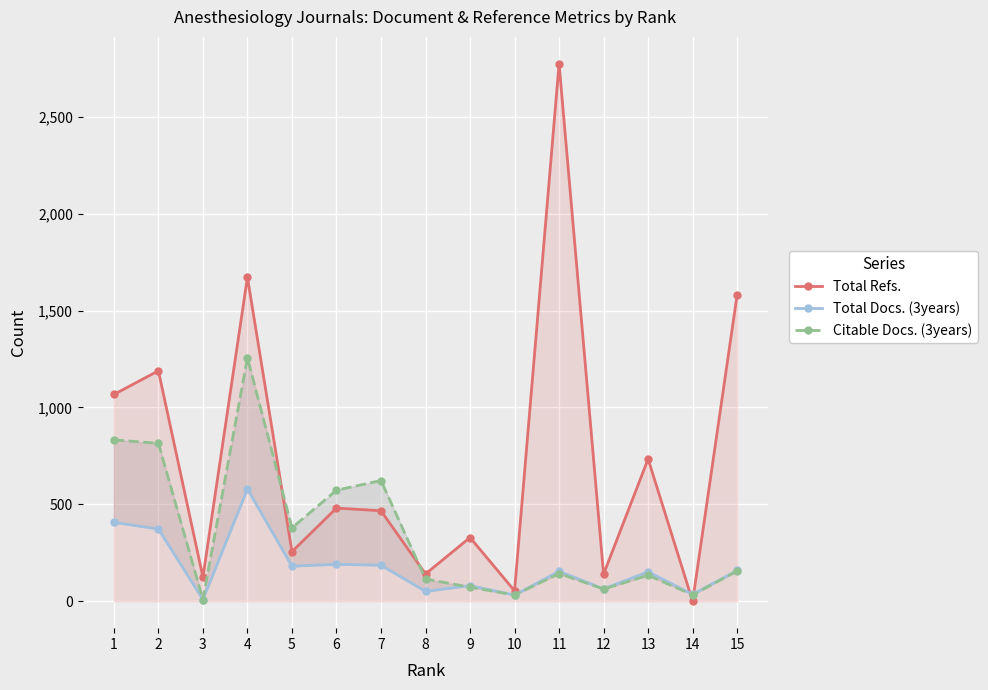

What are all the series names shown in the legend?

Total Refs., Total Docs. (3years), Citable Docs. (3years)